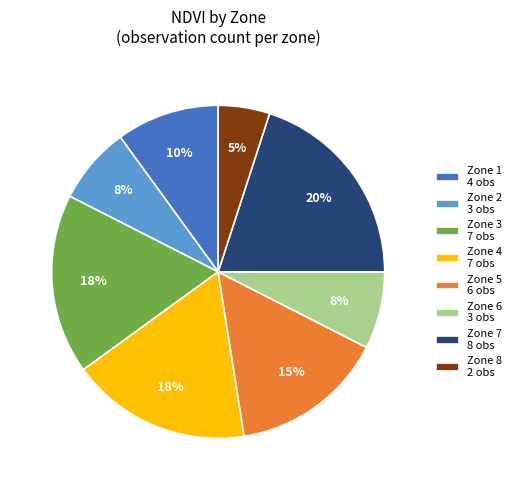

True or false: Zone 1 4 obs accounts for 1% of the total.

False